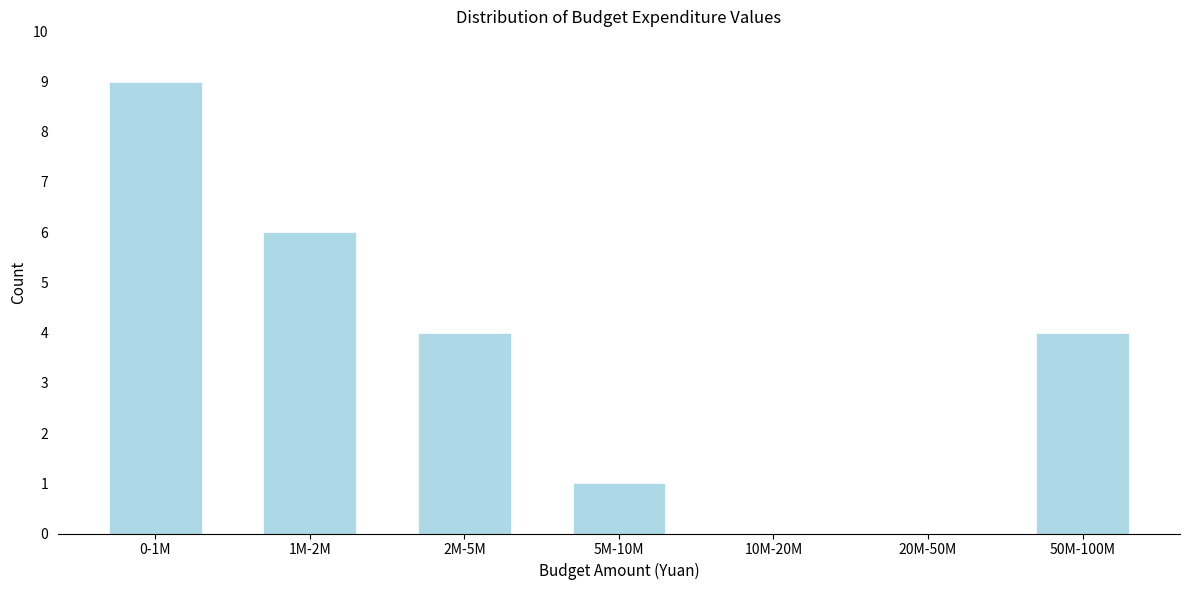

Reading right to left, list all the values displayed in this chart.

50M-100M=4	20M-50M=0	10M-20M=0	5M-10M=1	2M-5M=4	1M-2M=6	0-1M=9